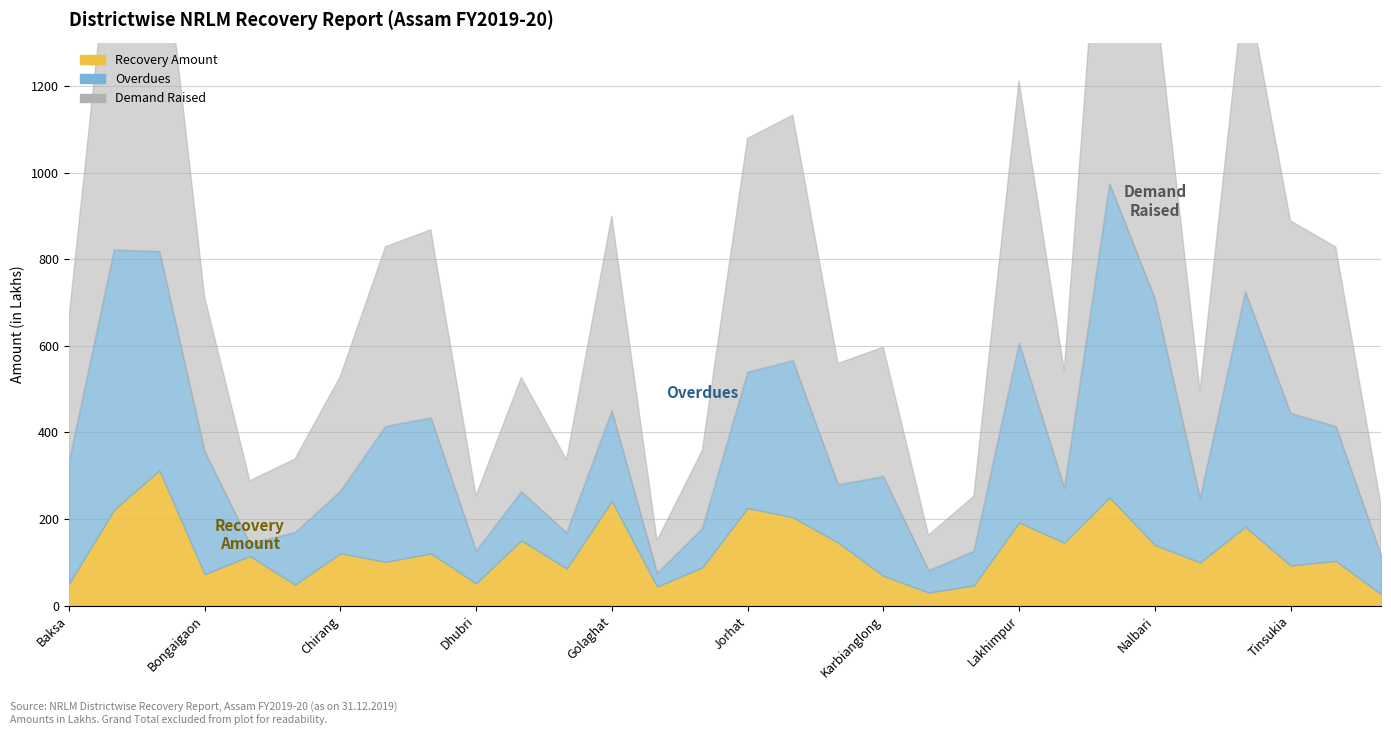

What is the value of the Recovery Amount point at the 16th from the left?

225.2